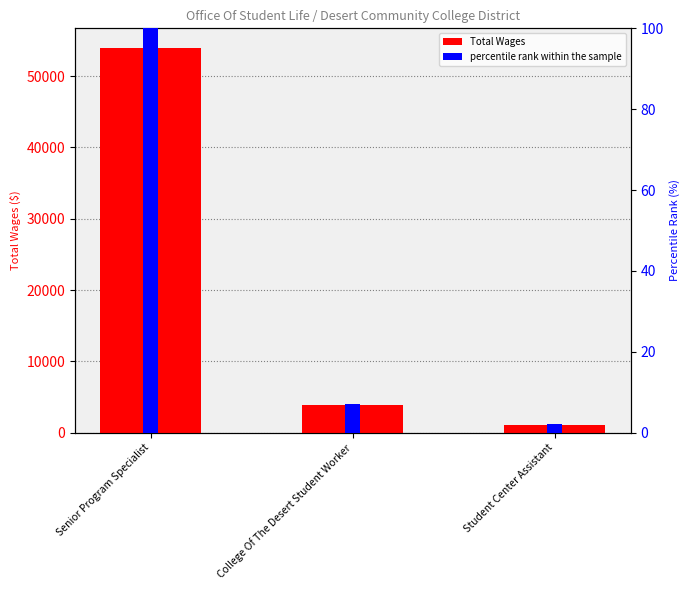

What is the label of the 1st bar from the right?

Student Center Assistant